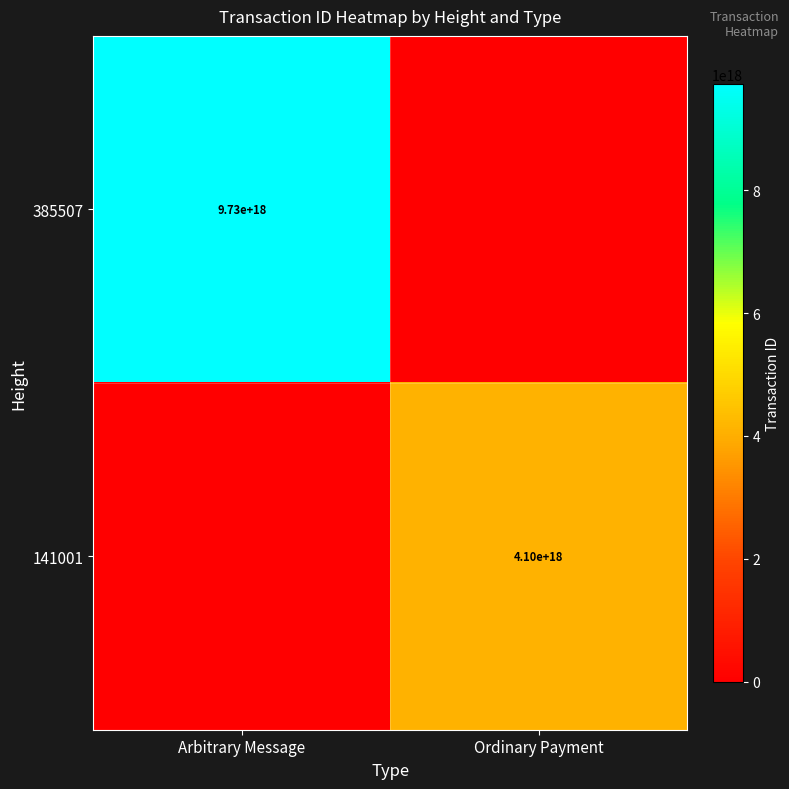

The 385507 series shows 15557522346626084864 at Arbitrary Message. True or false?

False